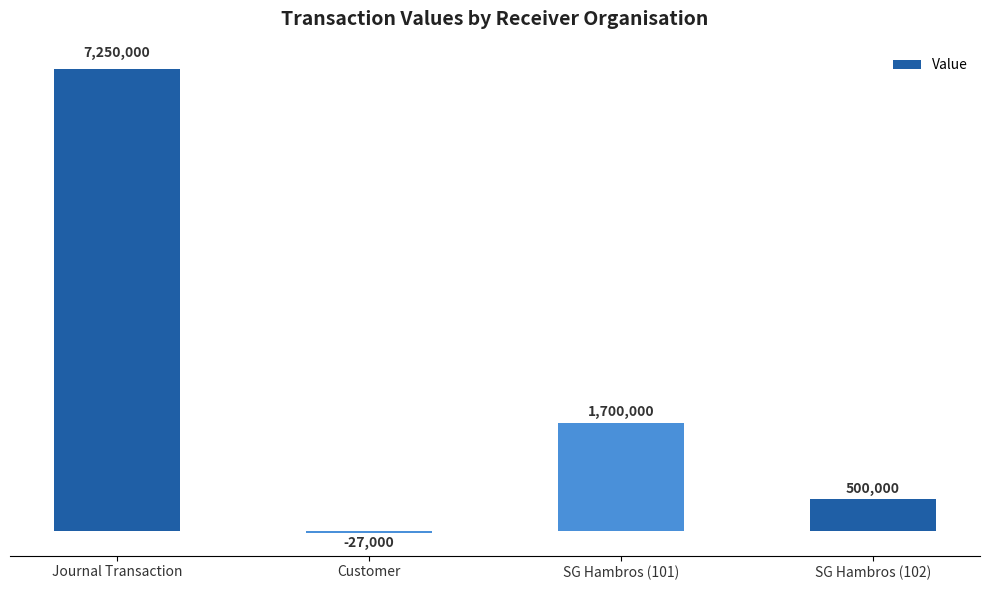

What value does the data have at SG Hambros (102)?

500000